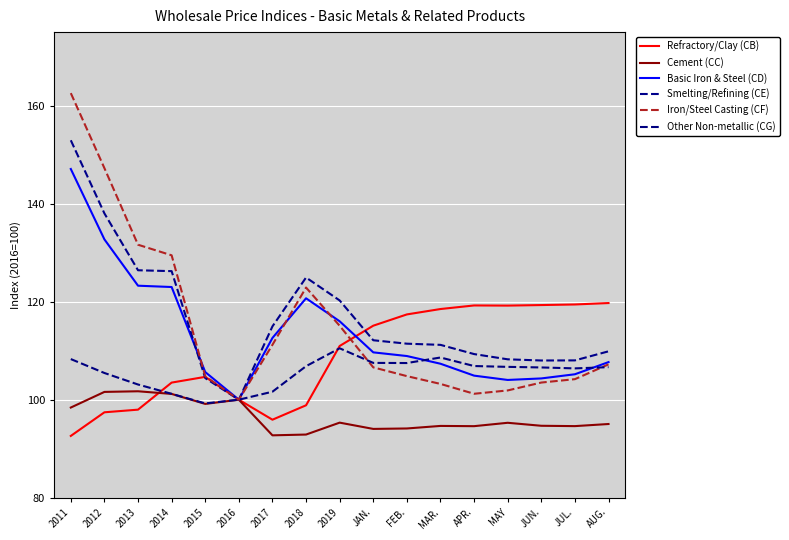

List the series in order of their peak value, lowest first.

Cement (CC), Other Non-metallic (CG), Refractory/Clay (CB), Basic Iron & Steel (CD), Smelting/Refining (CE), Iron/Steel Casting (CF)